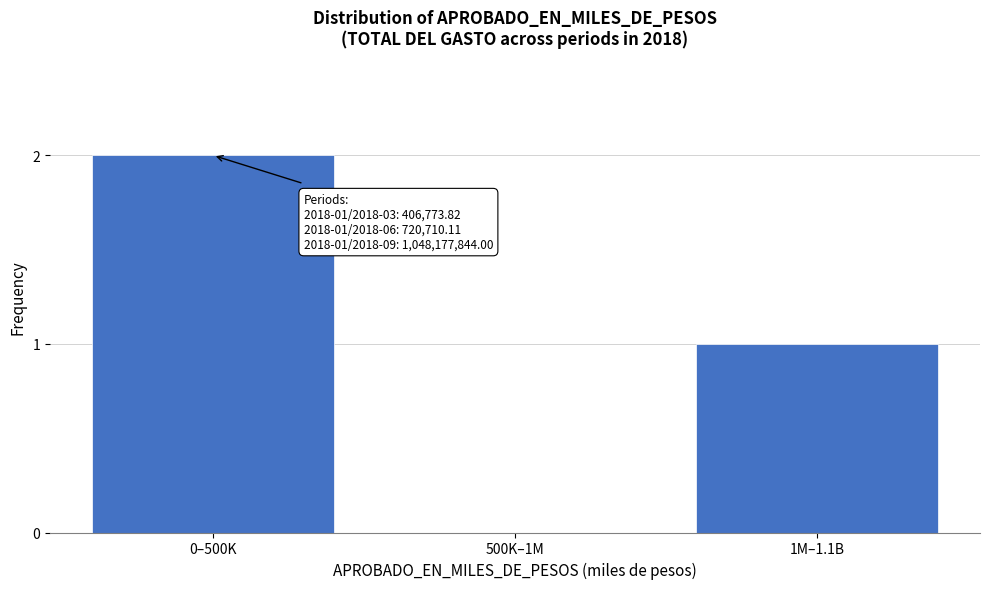

Reading left to right, list all the values displayed in this chart.

0–500K=2	500K–1M=0	1M–1.1B=1